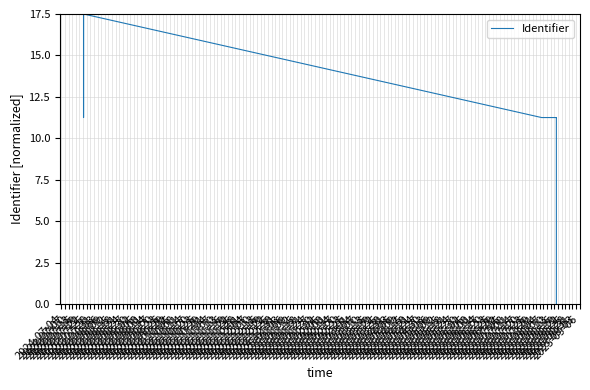

What is the approximate value at 2024-08-15?

11.3